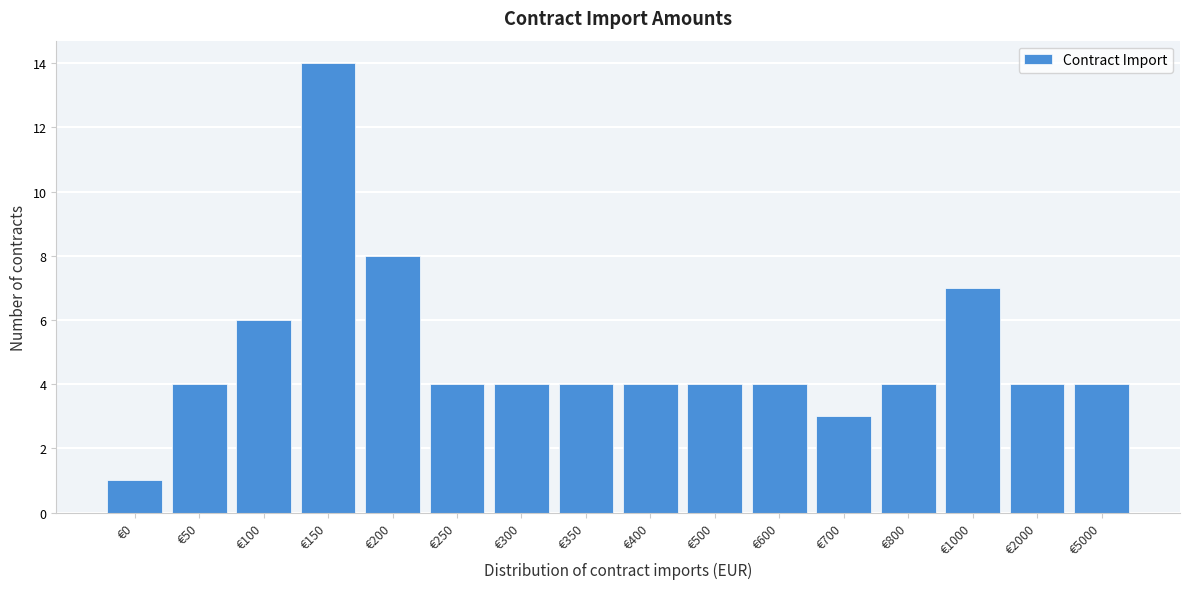

Reading right to left, extract all data points from this chart.

4	4	7	4	3	4	4	4	4	4	4	8	14	6	4	1